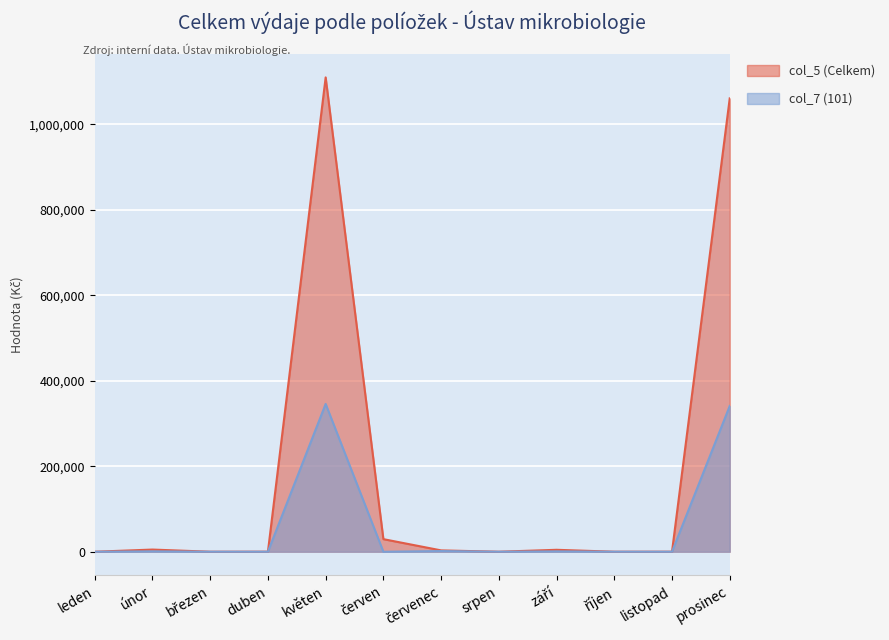

Read the col_7 (101) value at březen.

42.3